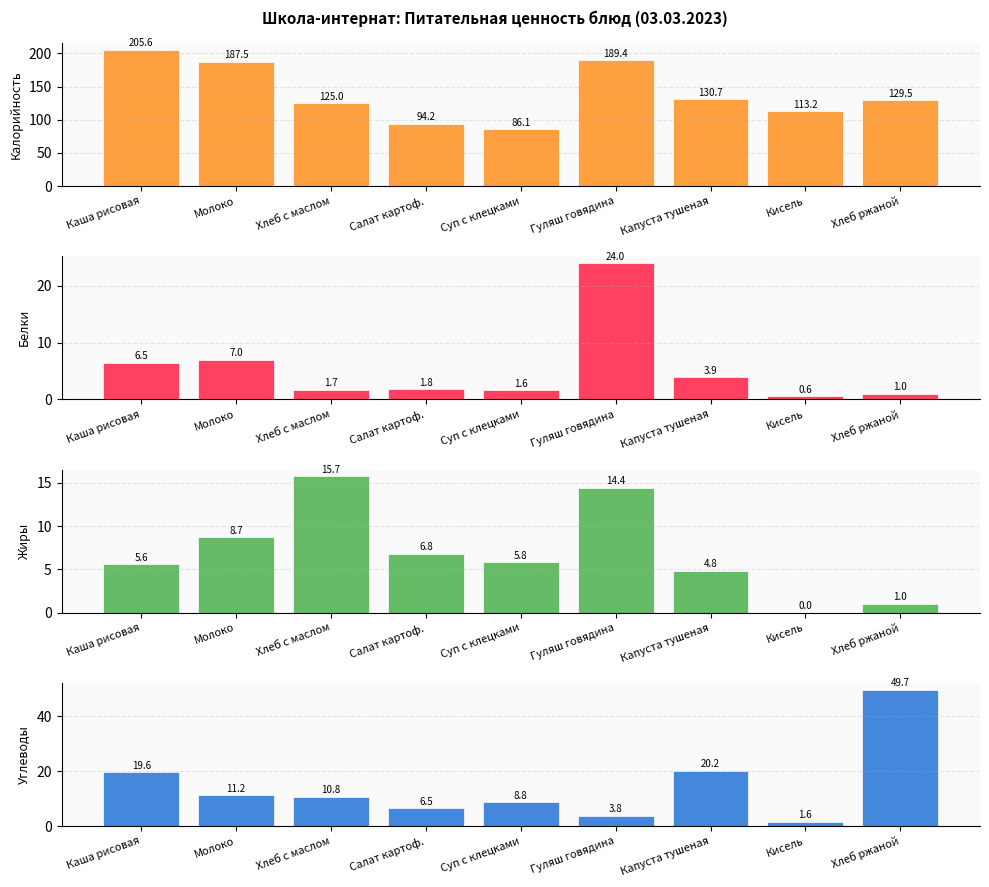

Between Суп с клецками and Хлеб ржаной, which series saw the biggest shift?

Калорийность